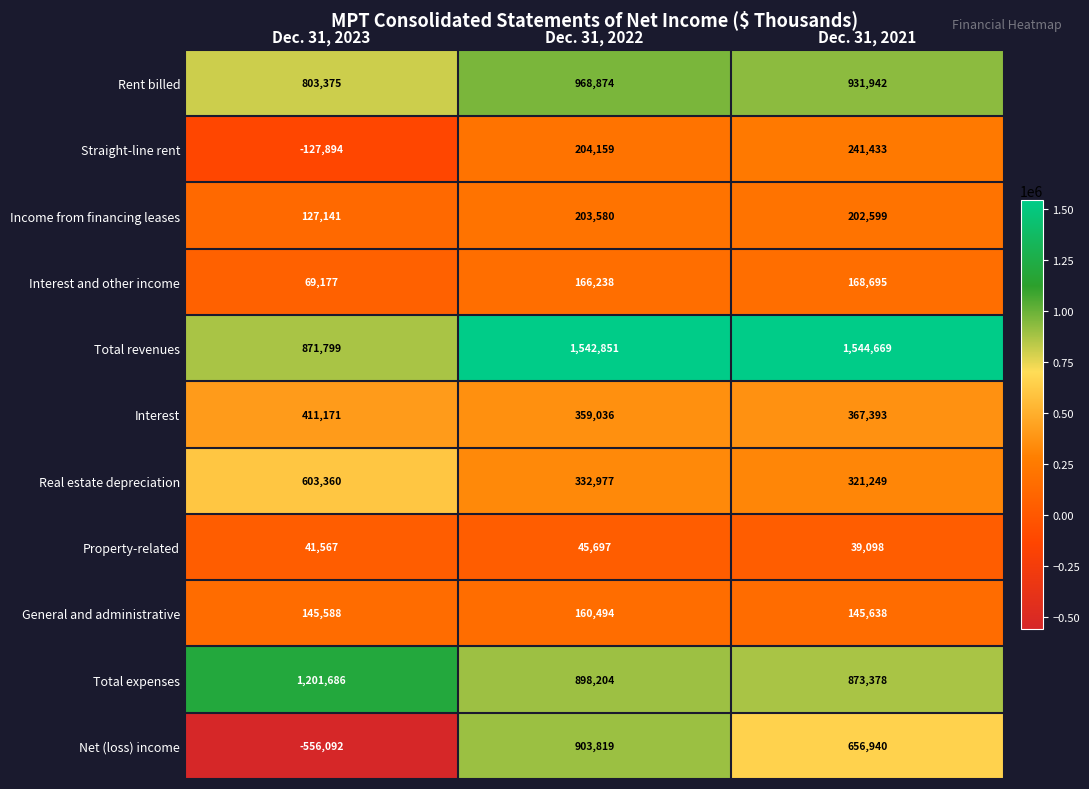

How many data points in Interest and other income are less than 166238?

1